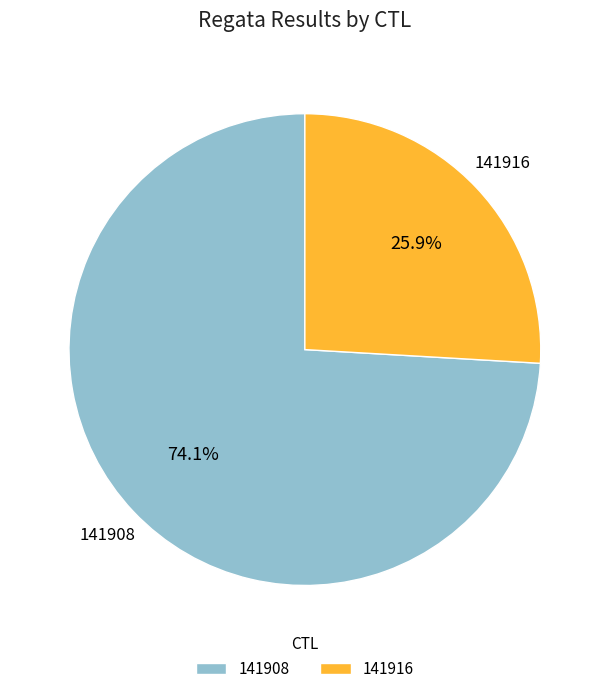

Does 141916 account for over 50% of the chart?

No